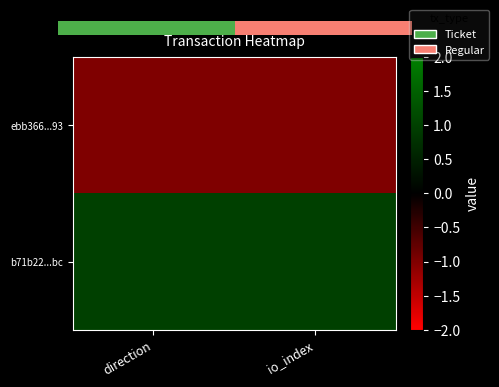

Which category has the lowest value across all series?

direction